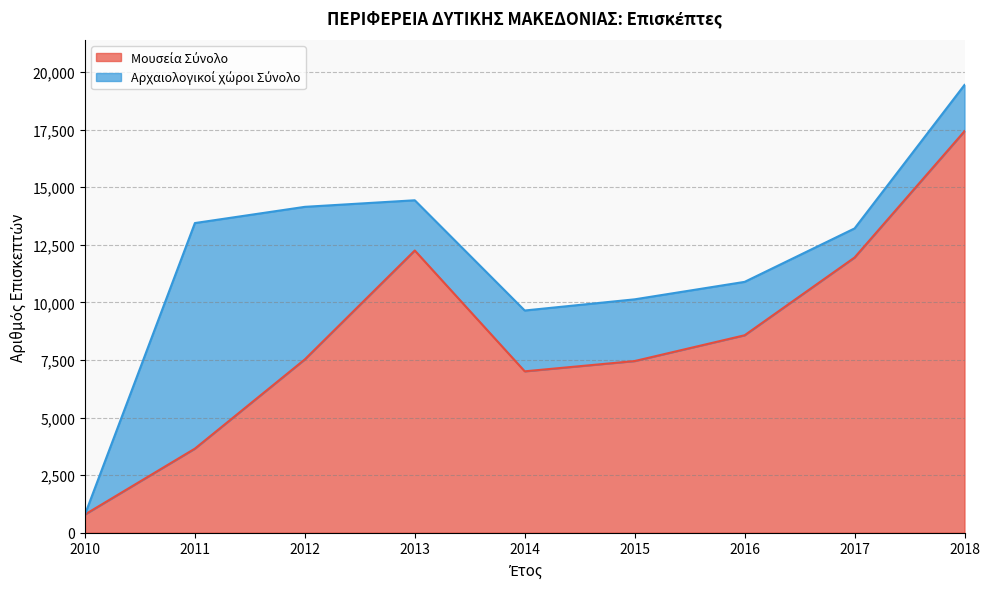

What is the value of the 8th point from the left?

11945